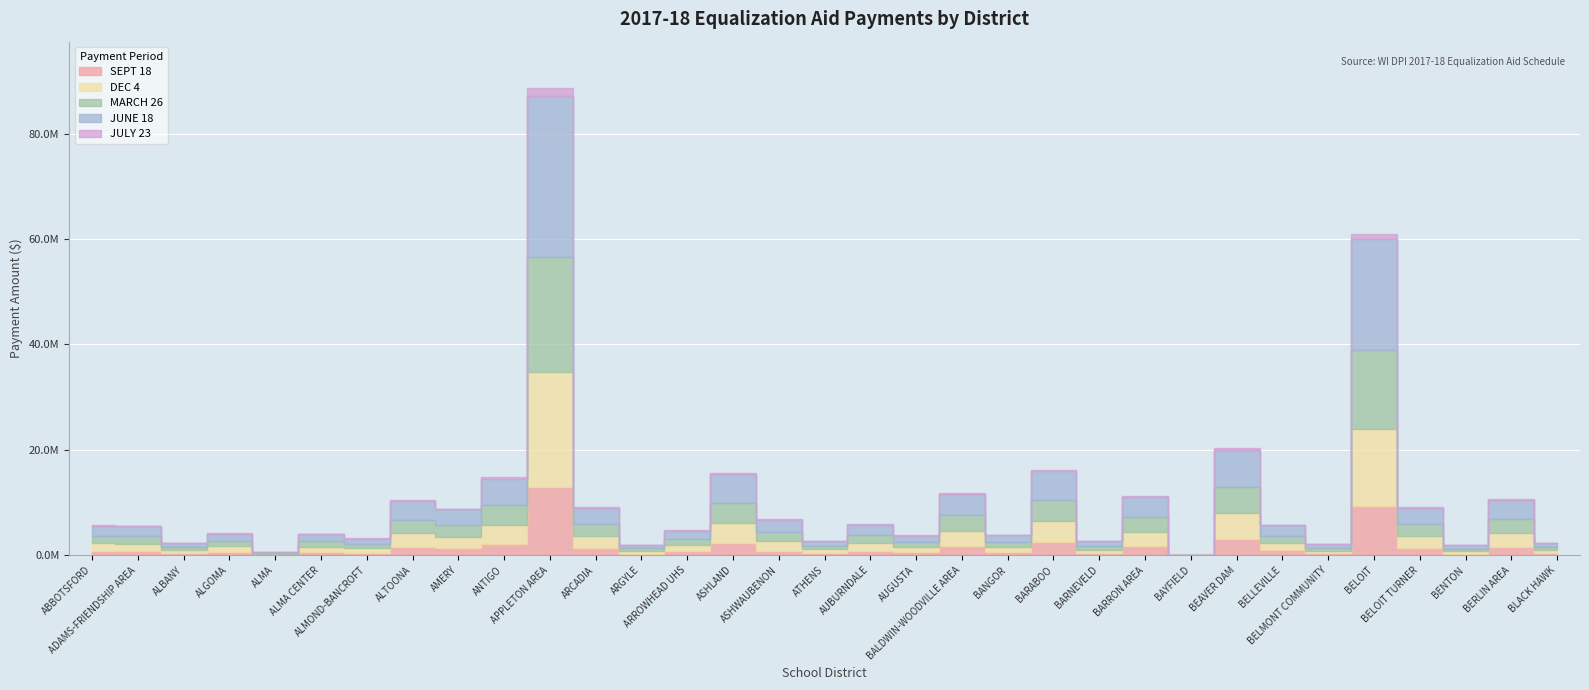

Where does the JULY 23 series first go above 96973?

ALTOONA